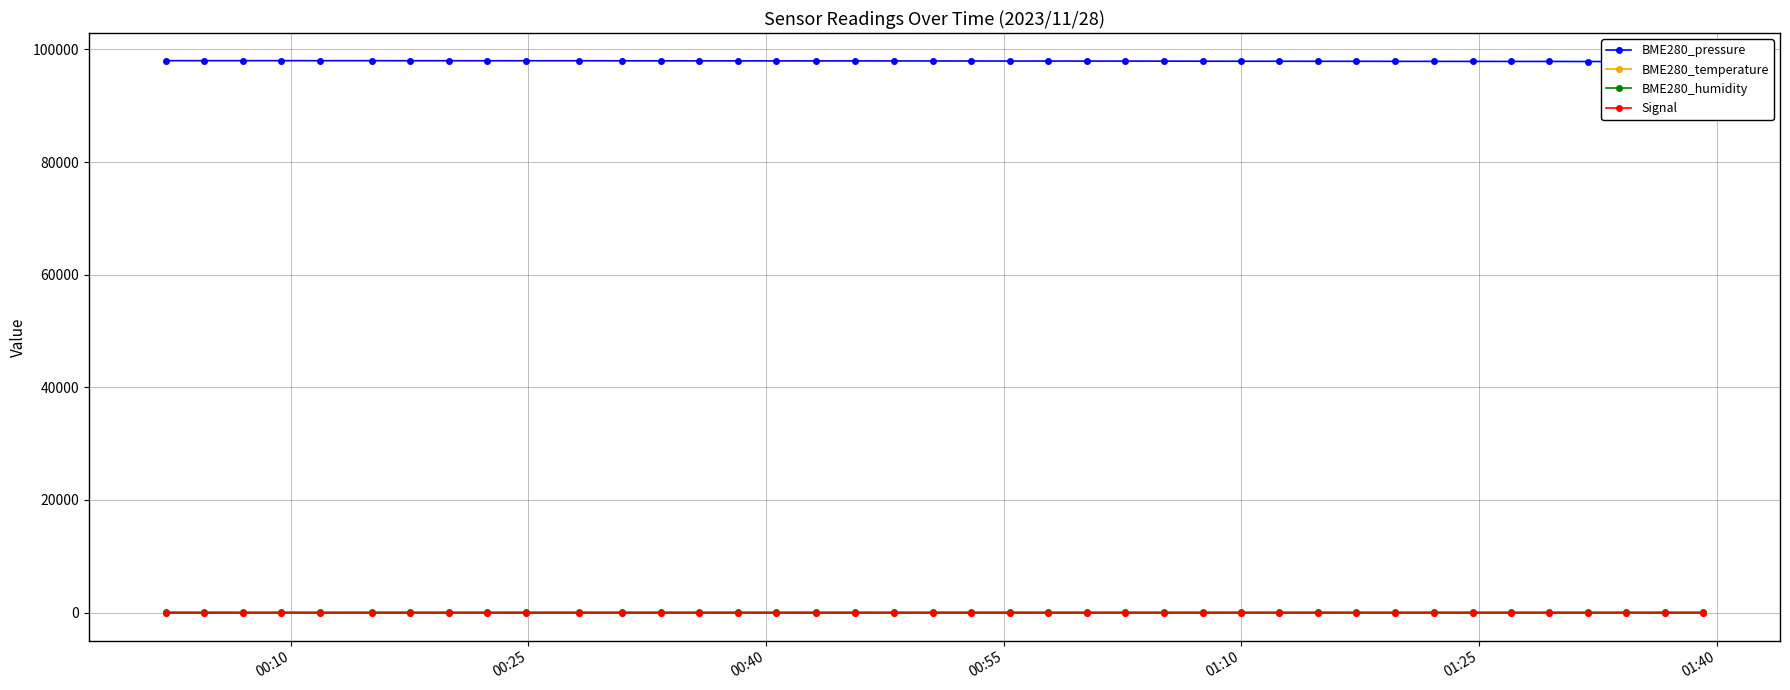

True or false: Signal has more than 0 points higher than both neighbors.

True